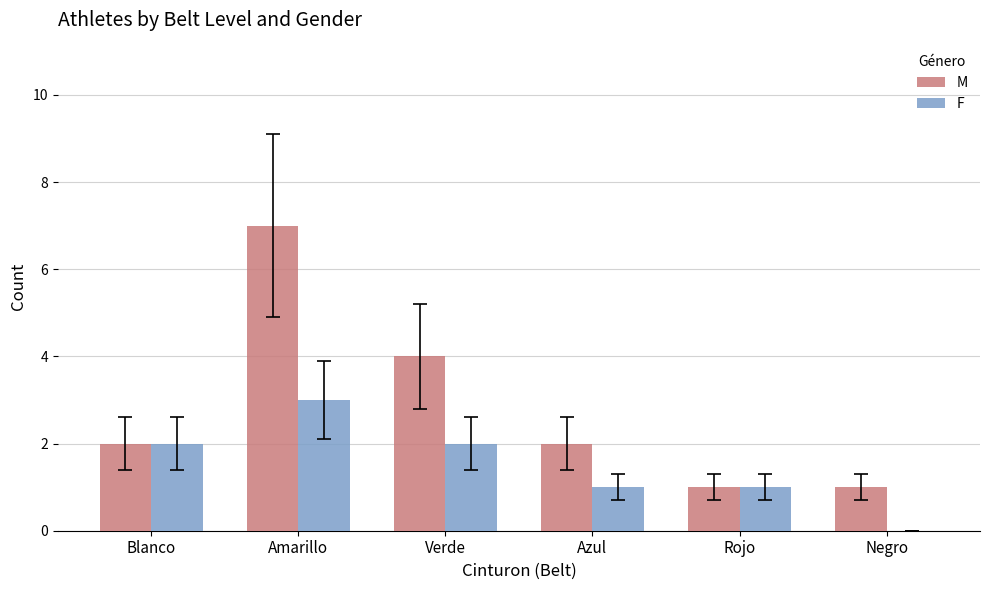

At which category is the sum across all series the highest?

Amarillo